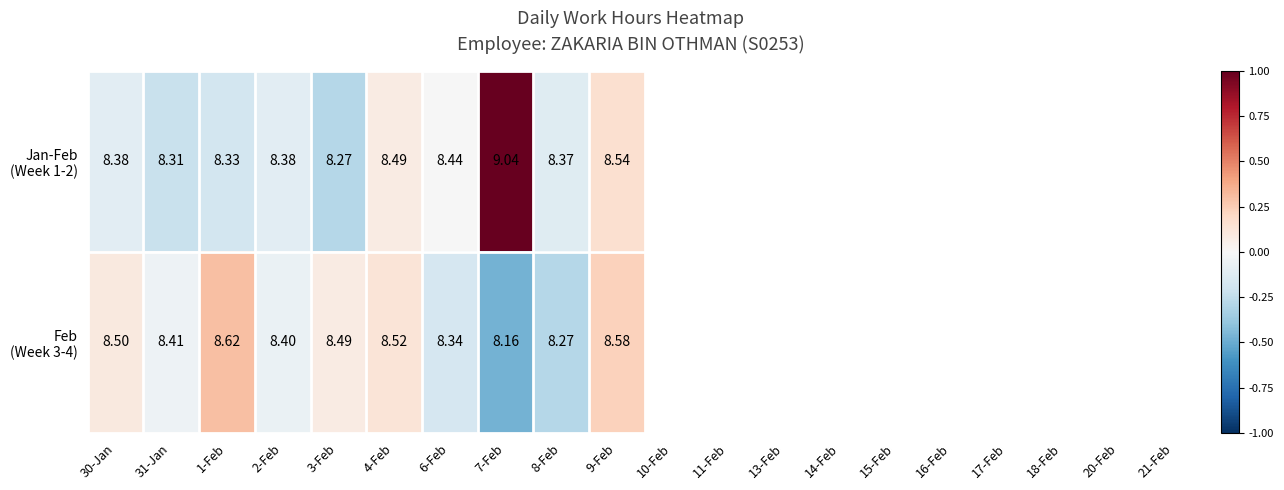

Count the number of data series in this chart.

2